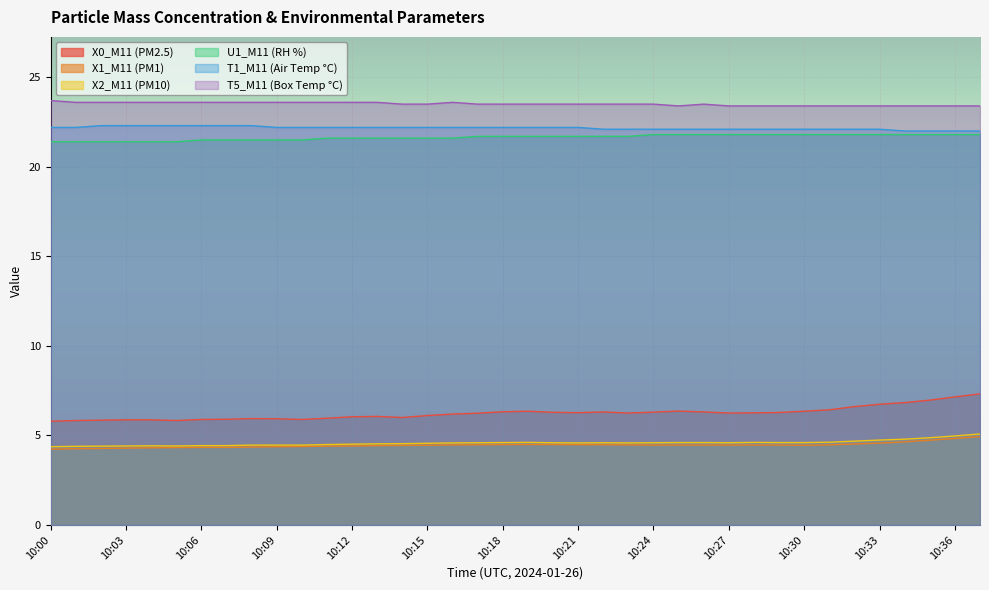

Is it true that X0_M11 (PM2.5) equals 5.9 at 10:08?

True